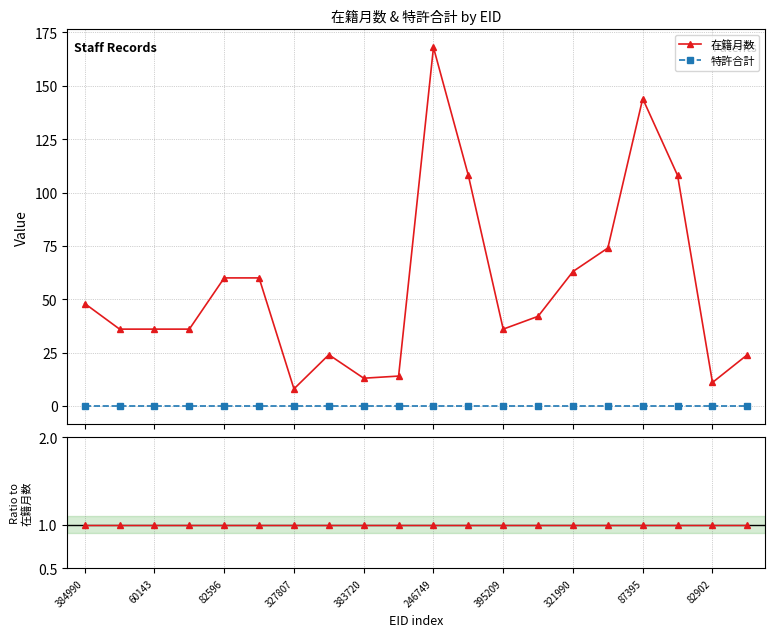

Which series has the widest spread of values?

在籍月数